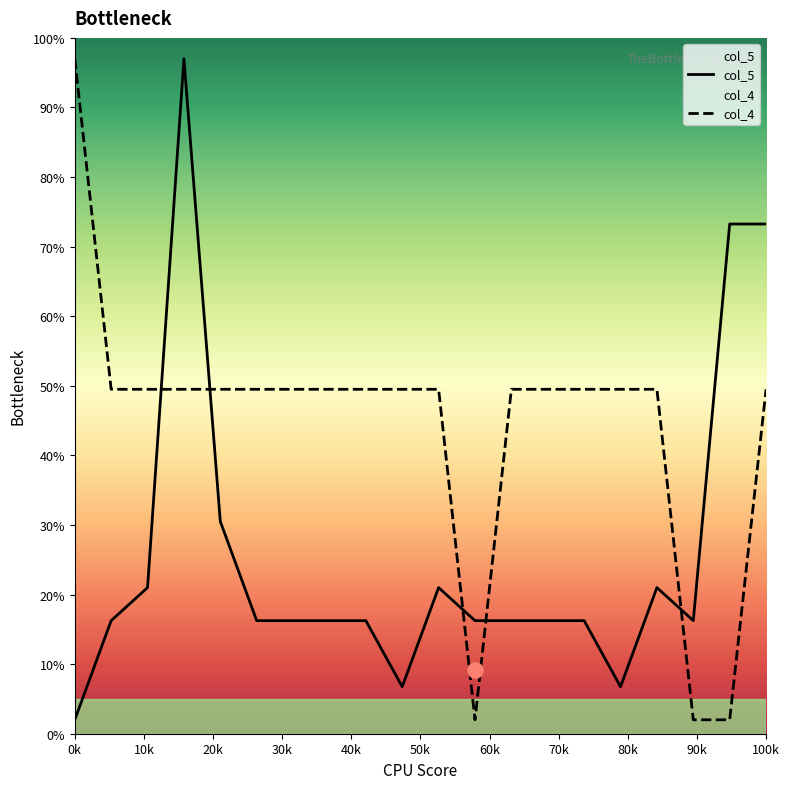

Which series has the largest total across all categories?

col_4